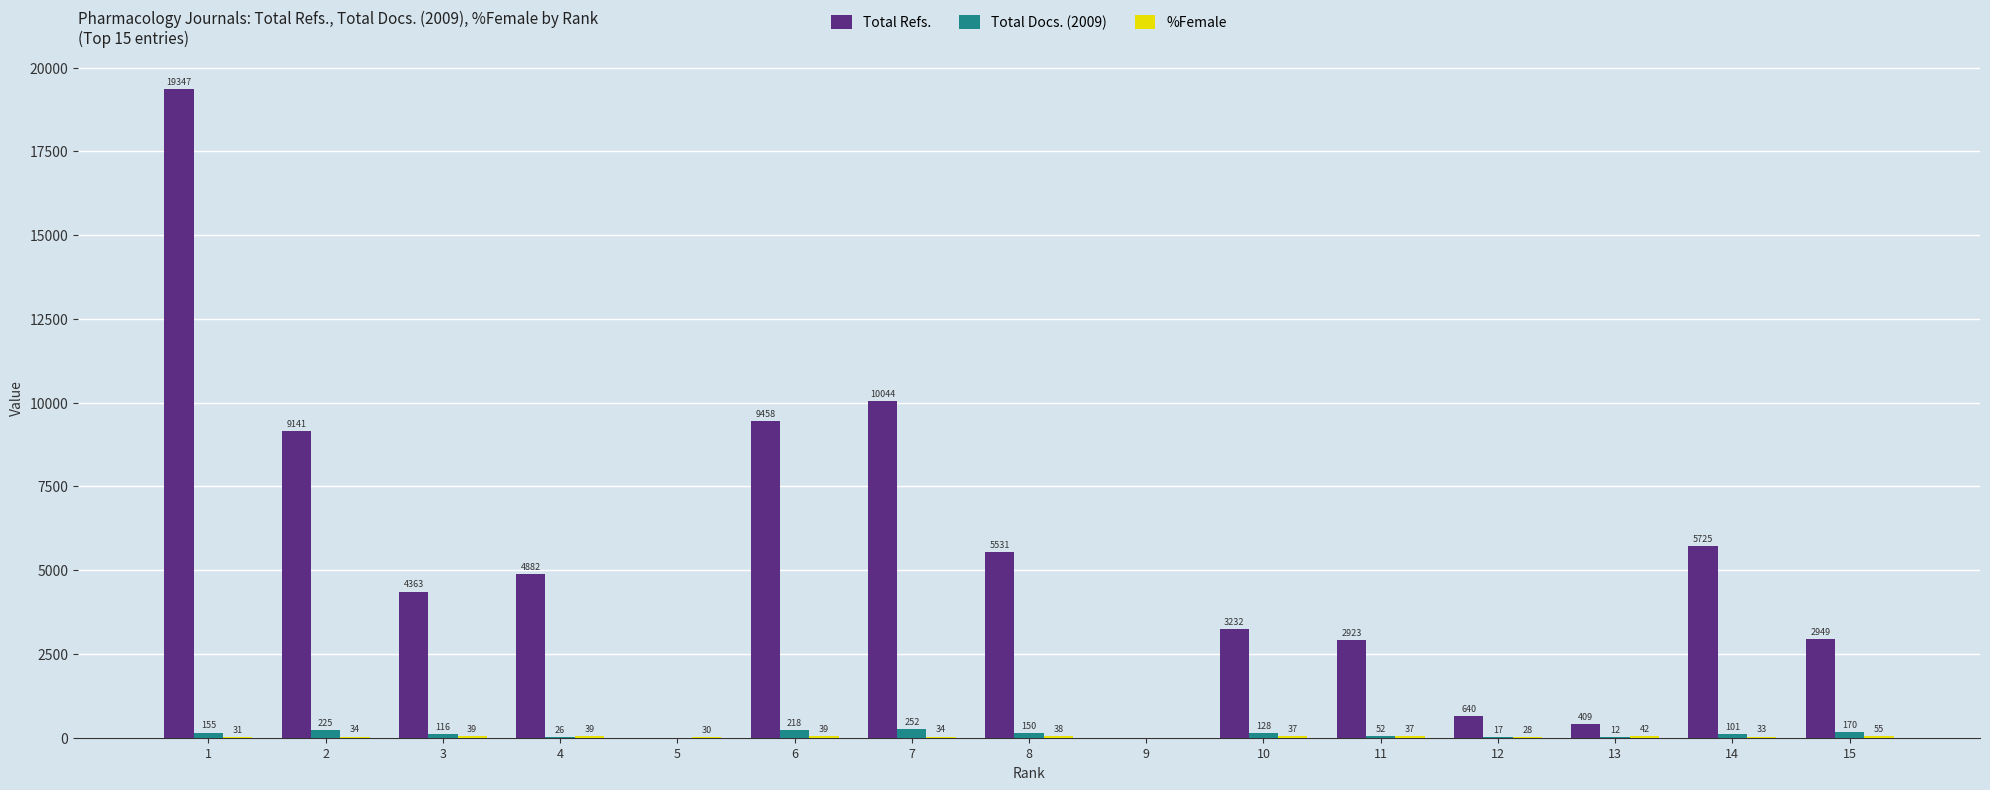

How many positive values does the Total Docs. (2009) series have?

13